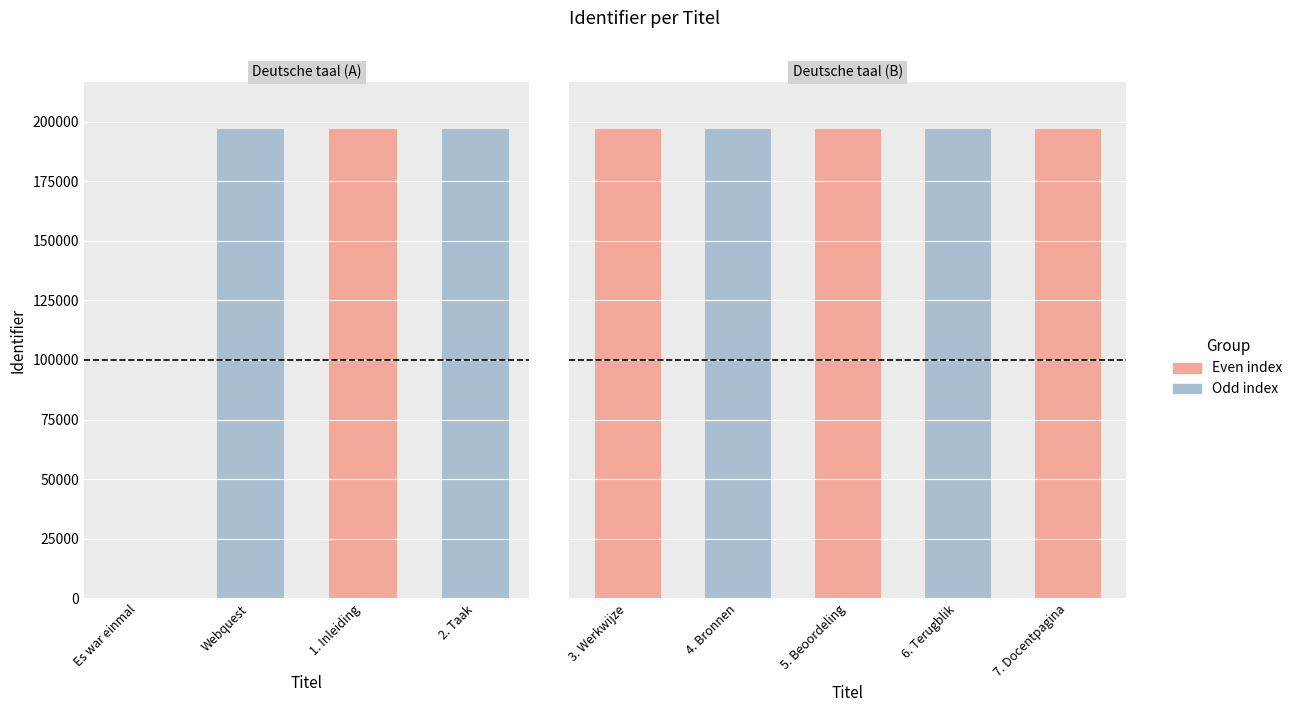

What is the label of the 1st bar from the left?

3. Werkwijze